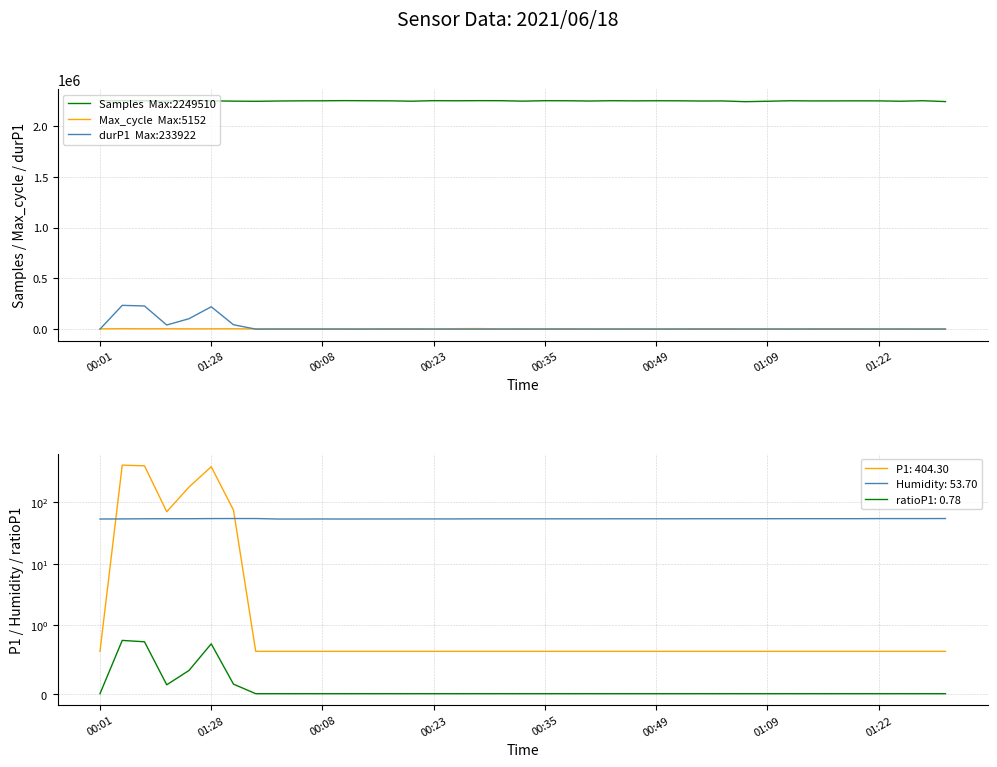

What is the sum of all durP1 values?

867573